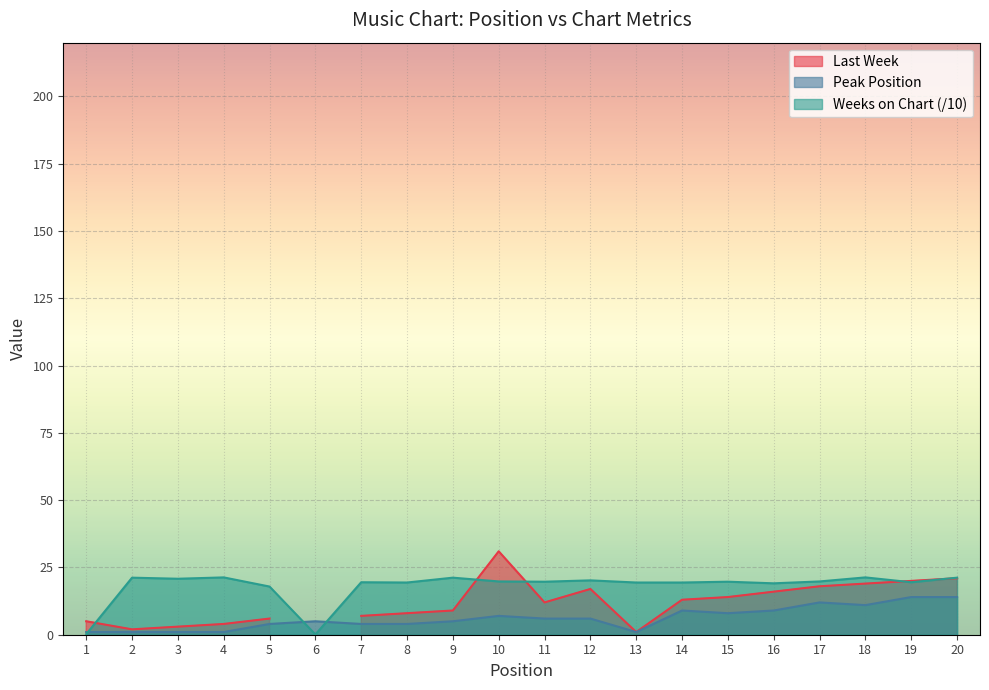

What is the difference between the maximum and minimum values in the Weeks on Chart series?

21.2